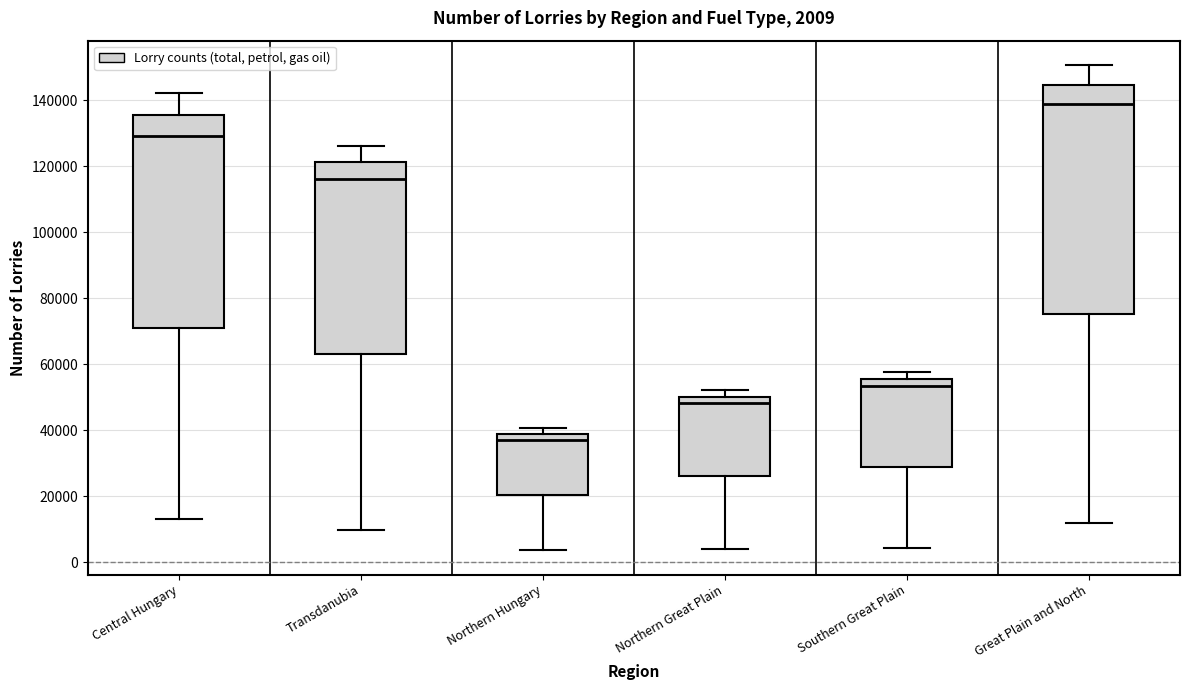

Comparing the boxes themselves (not the whiskers), which one is the tallest?

Great Plain and North